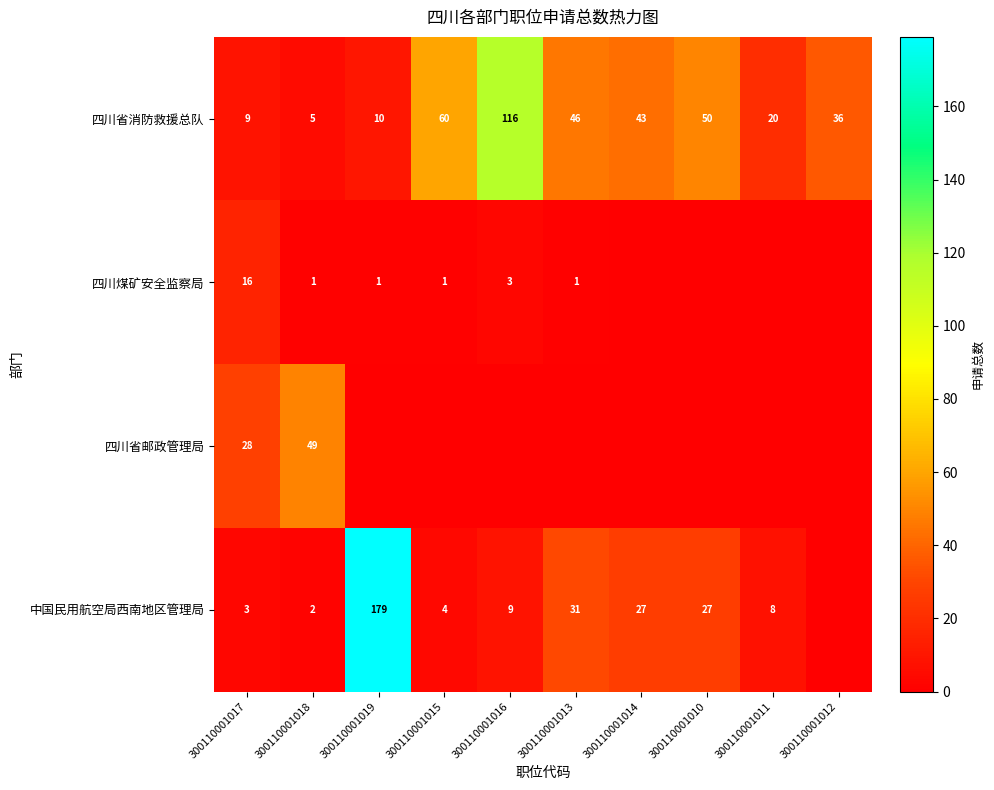

True or false: 四川煤矿安全监察局 has a value of 3 at 300110001016.

True